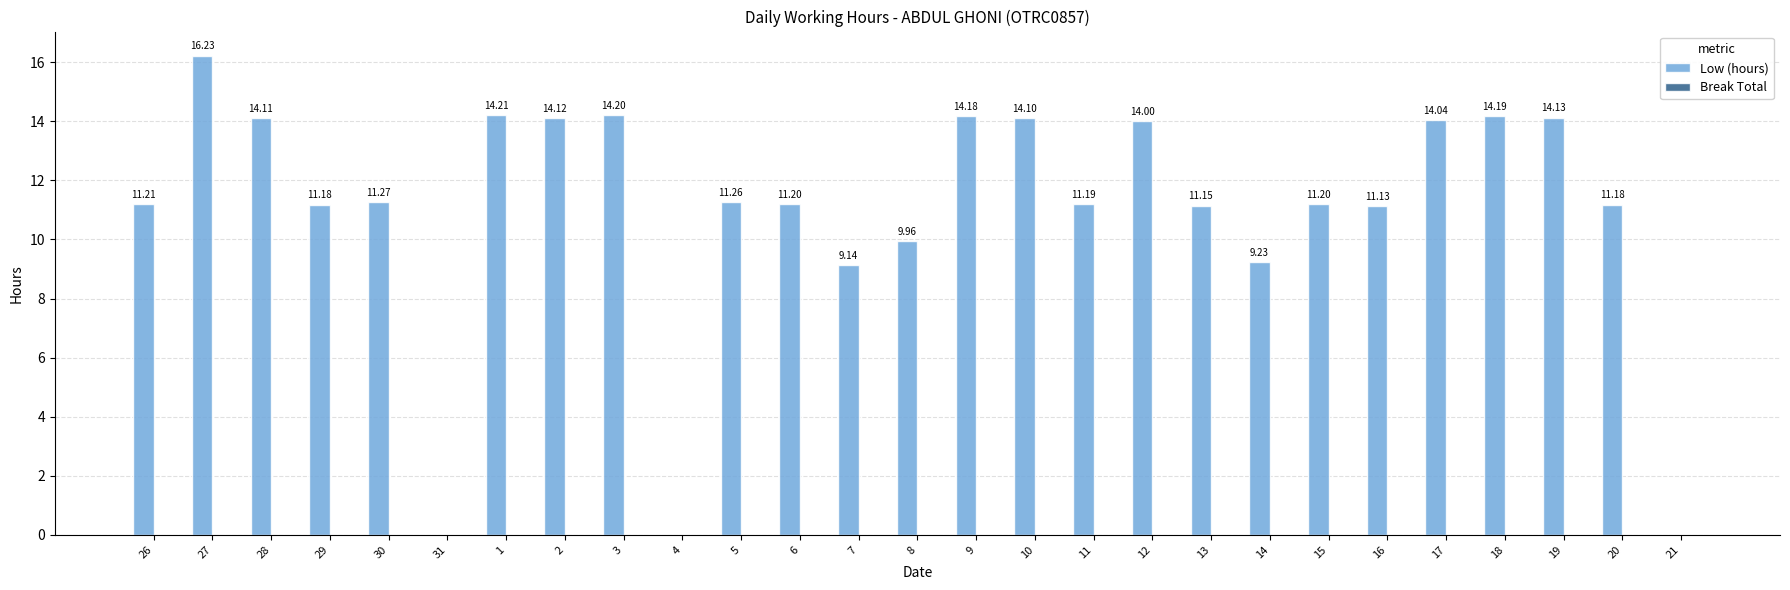

Approximately how many times larger is the value at 27 compared to 6?

1.4